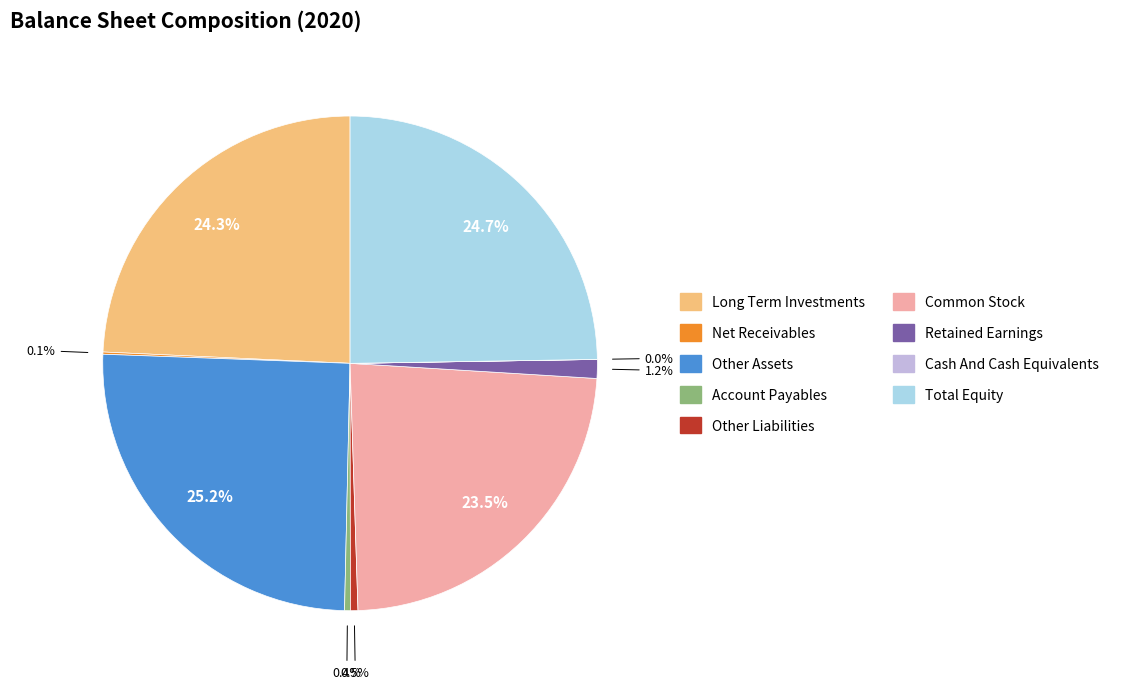

To the nearest percent, what portion does Long Term Investments represent?

24%